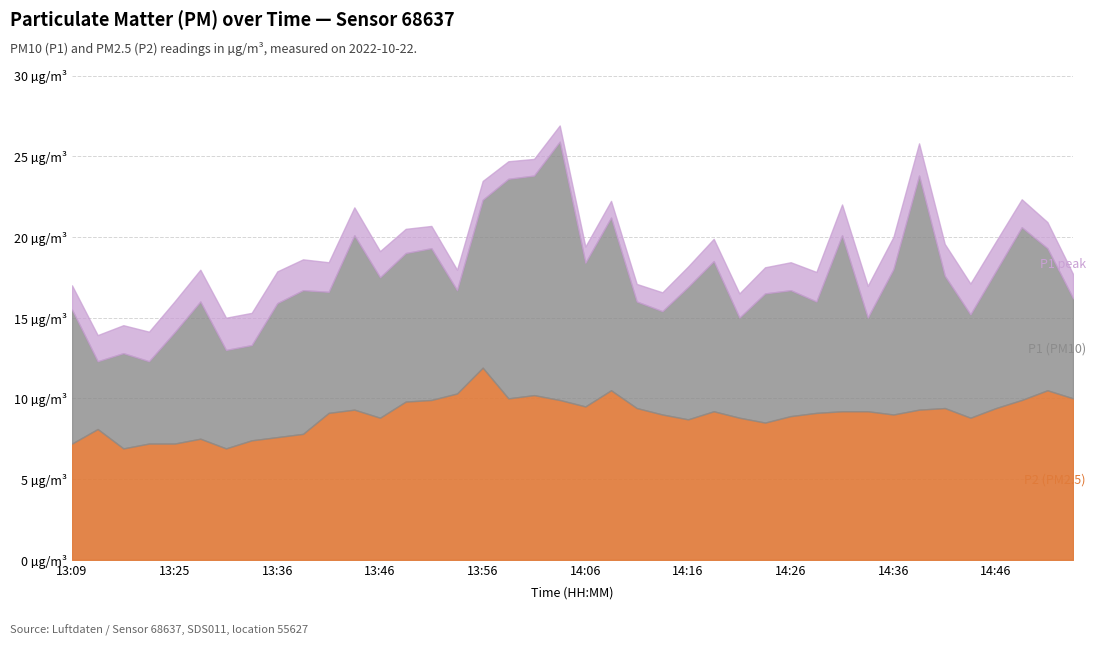

True or false: P1 and P2 intersect in this chart.

False